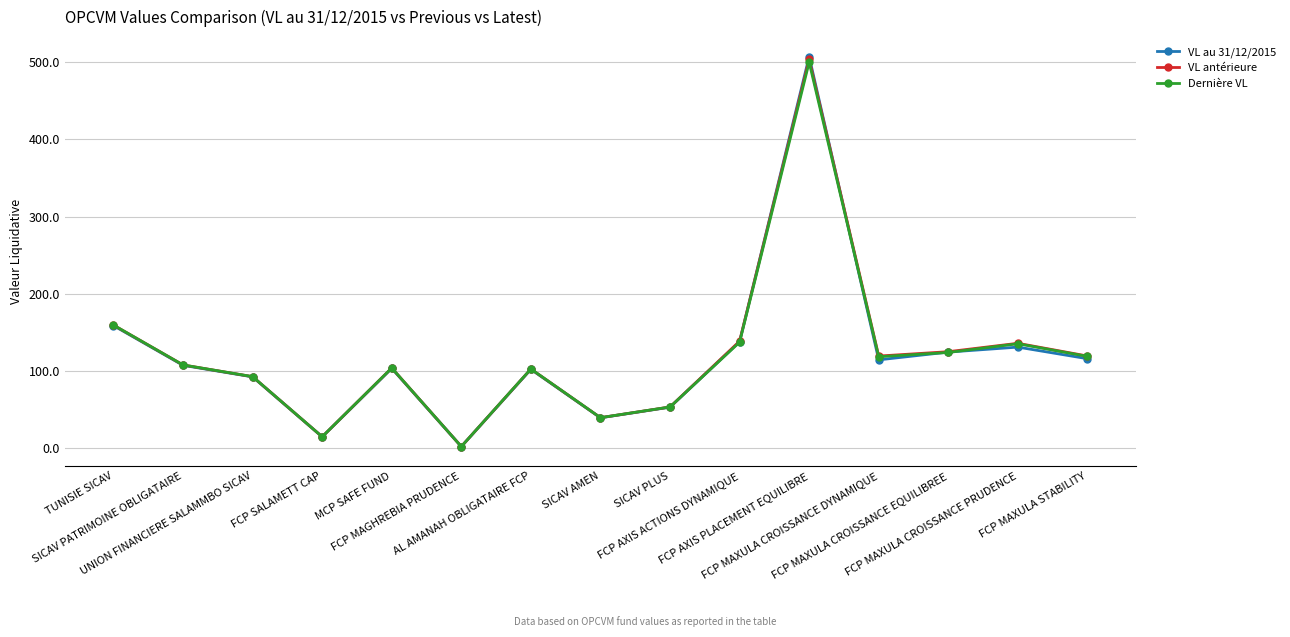

What are all the series names shown in the legend?

VL au 31/12/2015, VL antérieure, Dernière VL